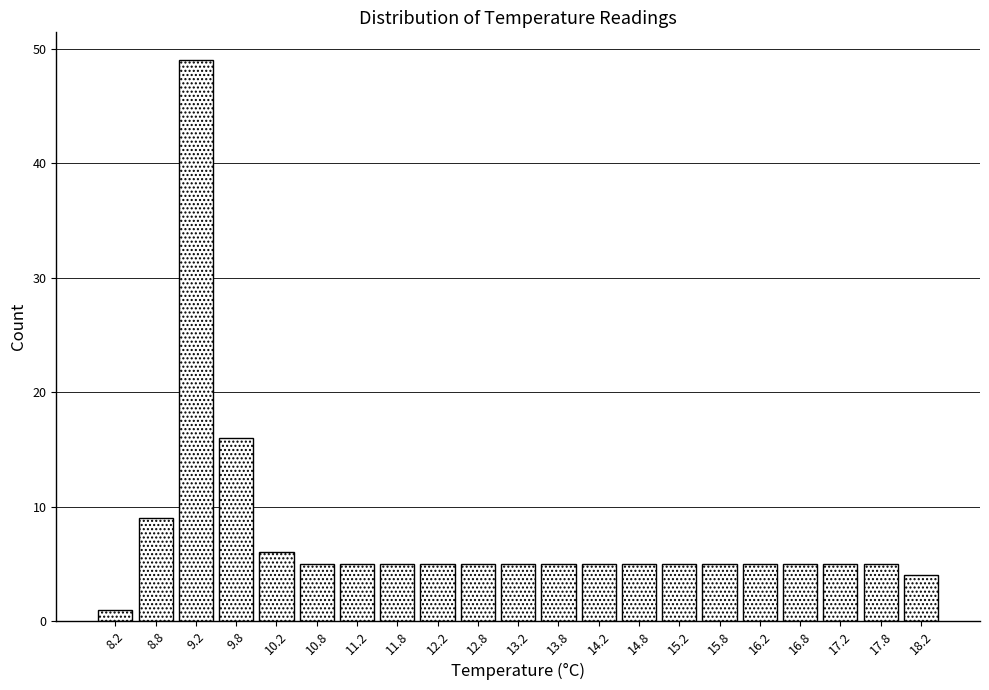

Reading left to right, transcribe this chart: for each bar, give the range it covers on the x-axis and its height. The values are not printed on the chart, so give them approximately, as read against the axis.

8.0 to 8.5: 1
8.5 to 9.0: 9
9.0 to 9.5: 49
9.5 to 10.0: 16
10.0 to 10.5: 6
10.5 to 11.0: 5
11.0 to 11.5: 5
11.5 to 12.0: 5
12.0 to 12.5: 5
12.5 to 13.0: 5
13.0 to 13.5: 5
13.5 to 14.0: 5
14.0 to 14.5: 5
14.5 to 15.0: 5
15.0 to 15.5: 5
15.5 to 16.0: 5
16.0 to 16.5: 5
16.5 to 17.0: 5
17.0 to 17.5: 5
17.5 to 18.0: 5
18.0 to 18.5: 4